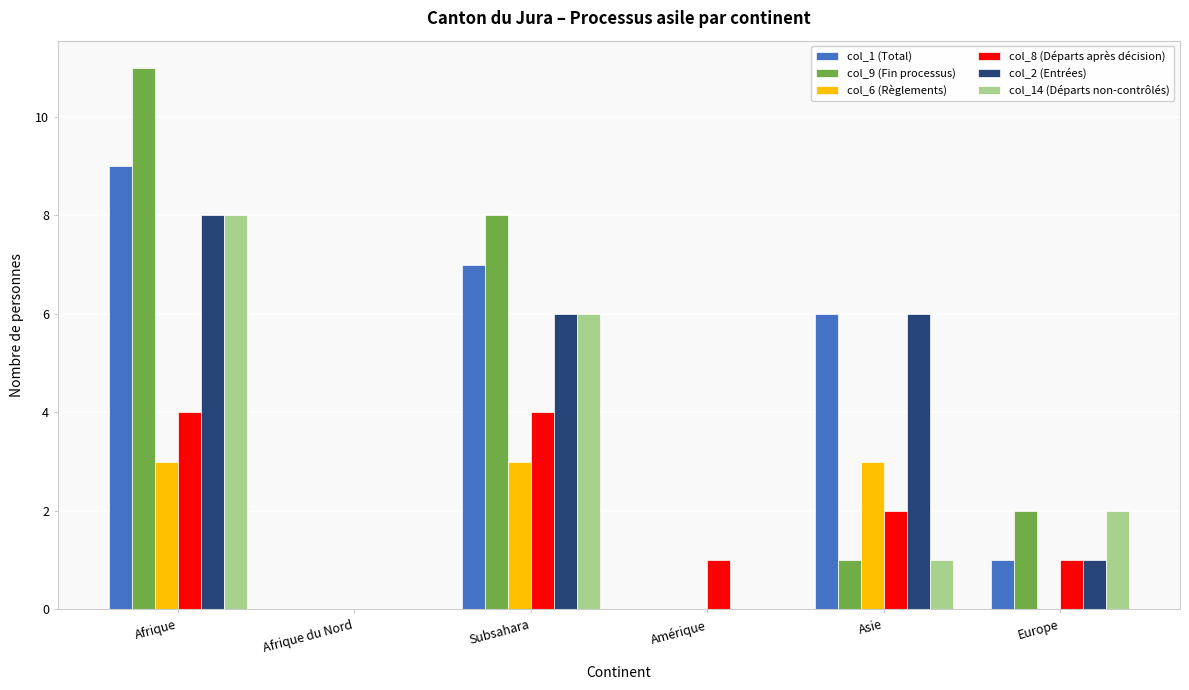

At which category is the sum across all series the highest?

Afrique